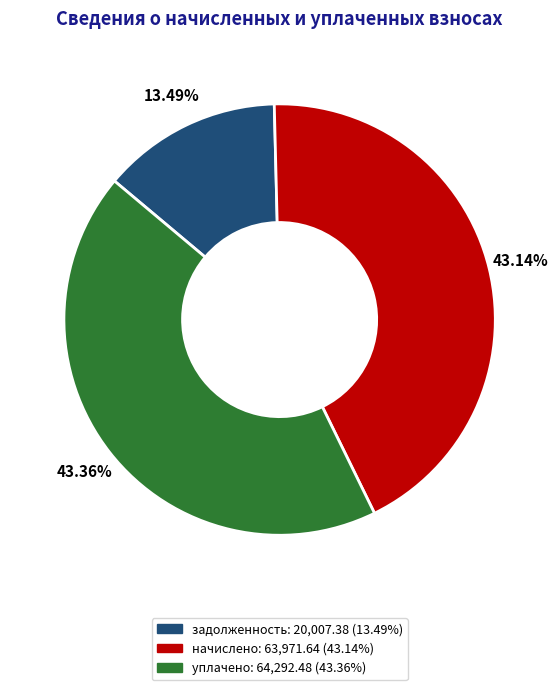

Approximately how many times larger is the value at задолженность compared to уплачено?

0.3